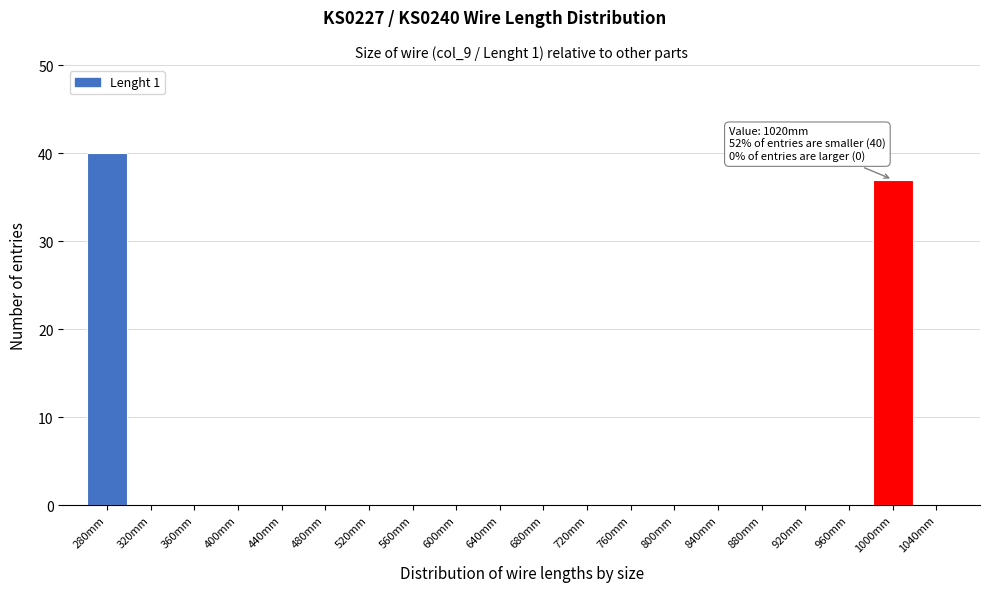

Reading left to right, list all the values displayed in this chart.

280mm=40	320mm=0	360mm=0	400mm=0	440mm=0	480mm=0	520mm=0	560mm=0	600mm=0	640mm=0	680mm=0	720mm=0	760mm=0	800mm=0	840mm=0	880mm=0	920mm=0	960mm=0	1000mm=37	1040mm=0